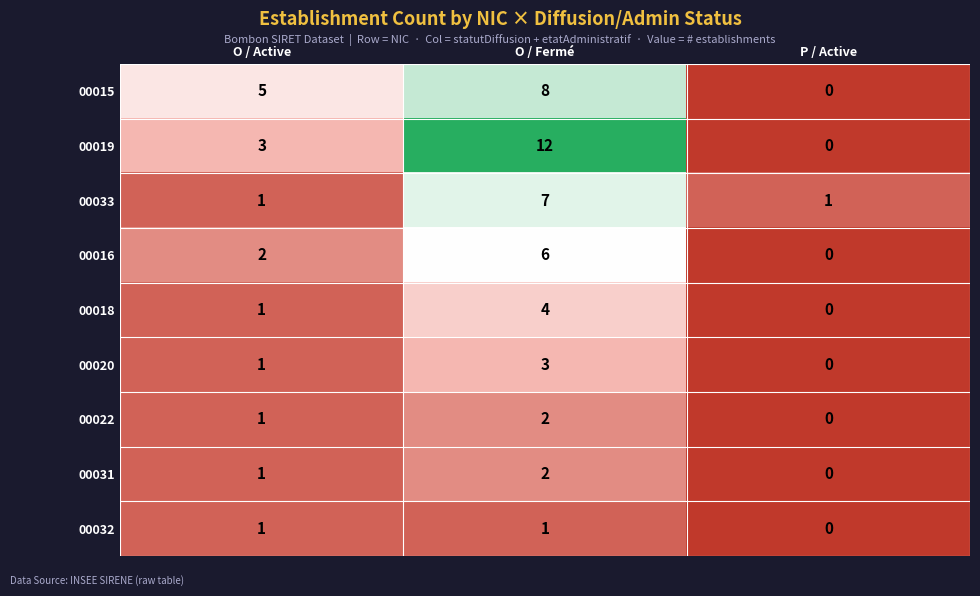

Which label corresponds to the largest value in the chart?

O / Fermé